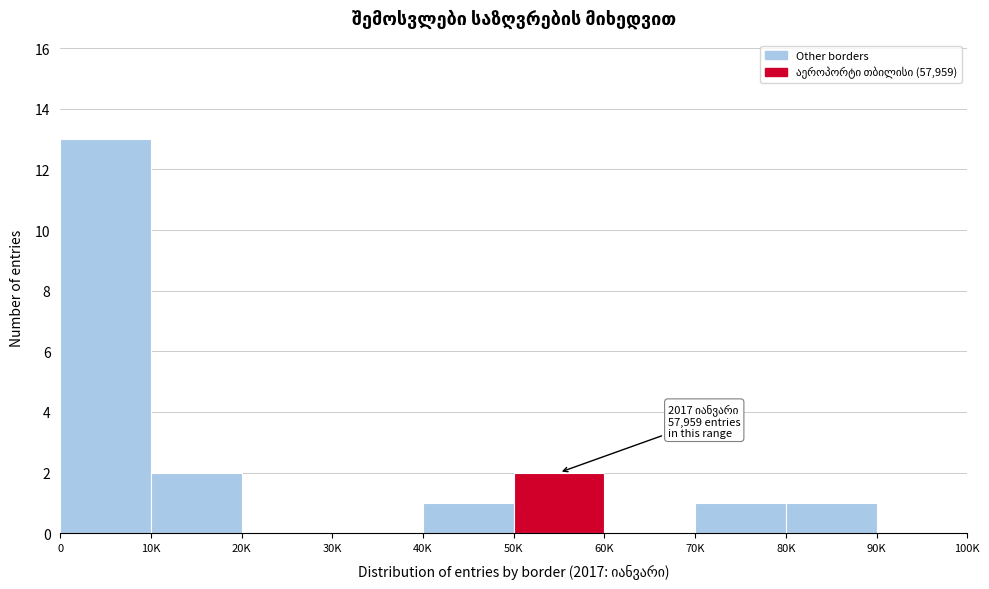

Reading left to right, extract all data points from this chart.

0=13	10K=2	20K=0	30K=0	40K=1	50K=2	60K=0	70K=1	80K=1	90K=0